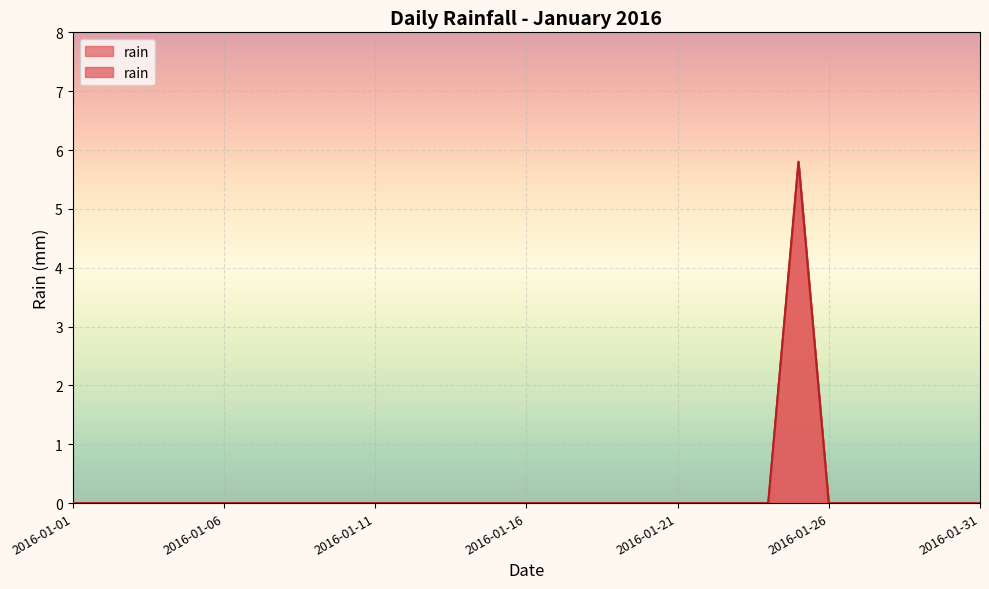

What is the difference between the values at 2016-01-30 and 2016-01-25?

5.8